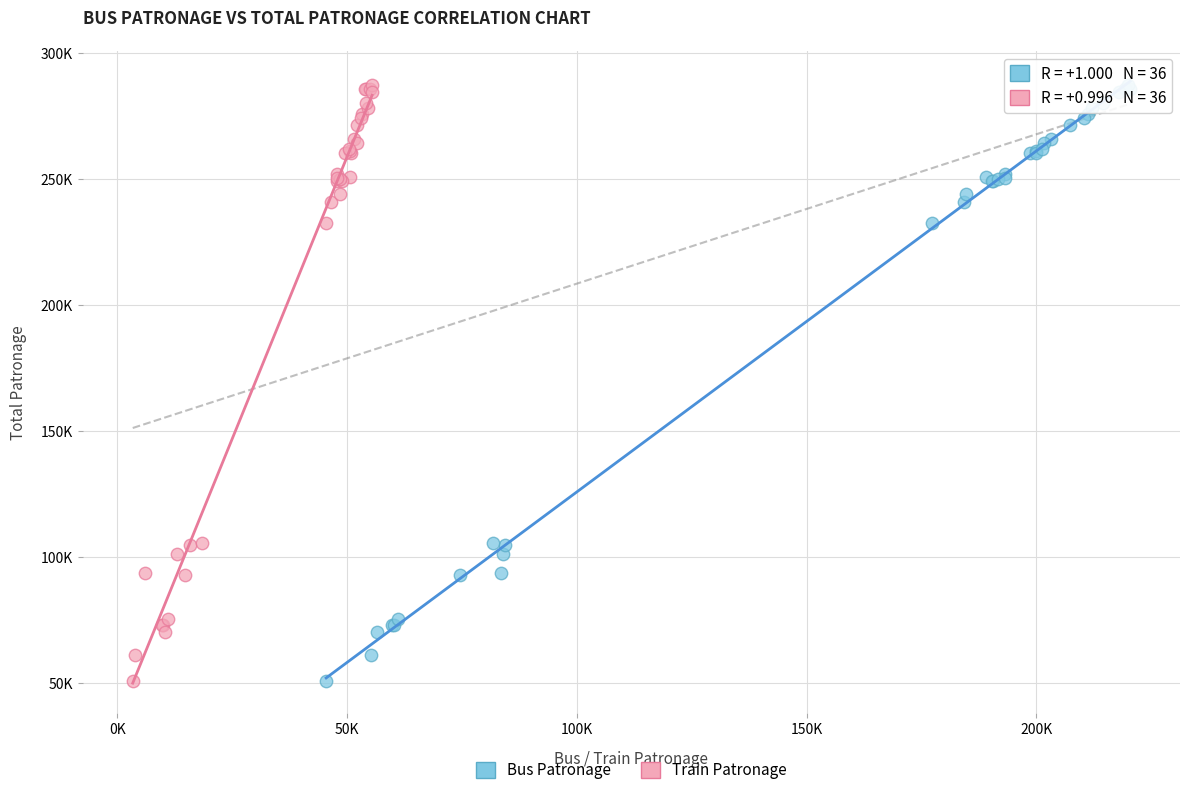

What are all the series names shown in the legend?

Bus Patronage, Train Patronage